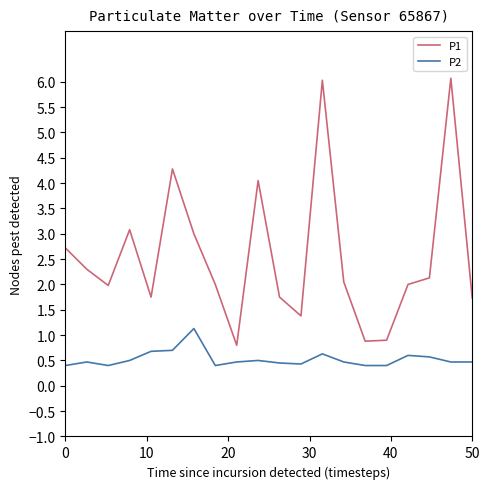

True or false: P2 and P1 intersect in this chart.

False